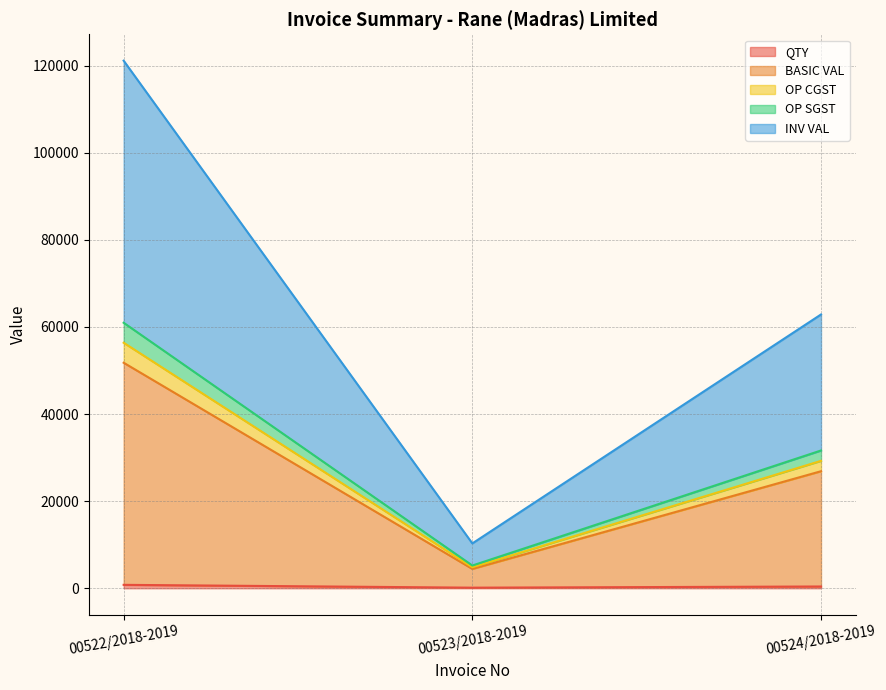

True or false: INV VAL has a value of 45292.3 at 00524/2018-2019.

False